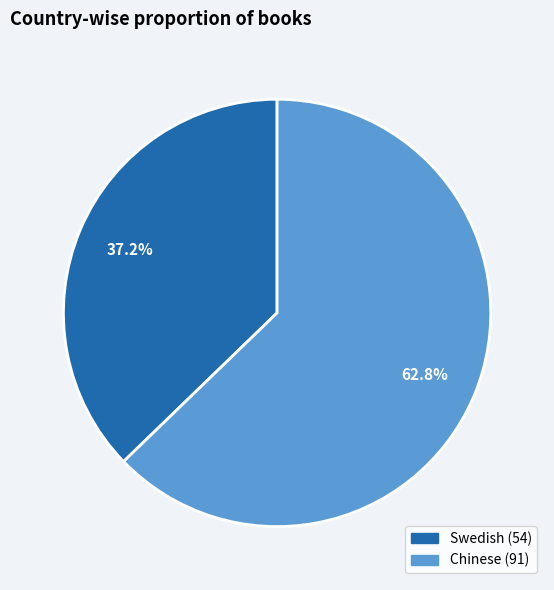

Does Chinese represent more than half of the total?

Yes